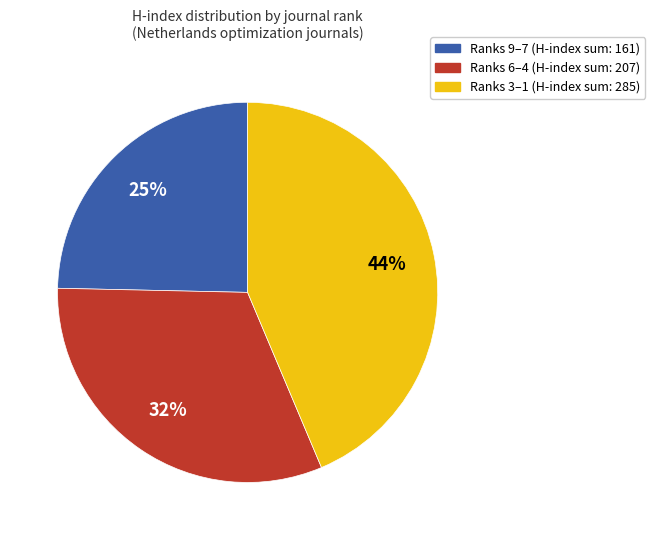

To the nearest percent, what is the average slice percentage?

33%